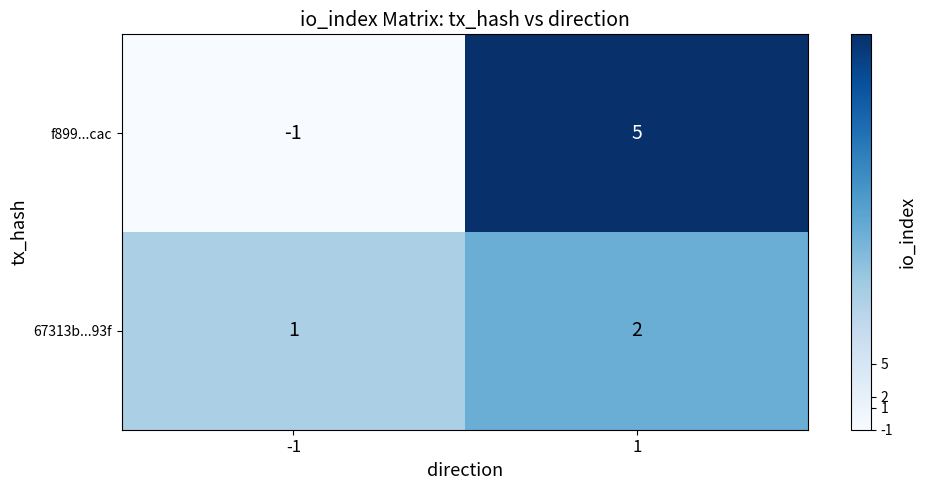

Count the number of categories in the chart.

2